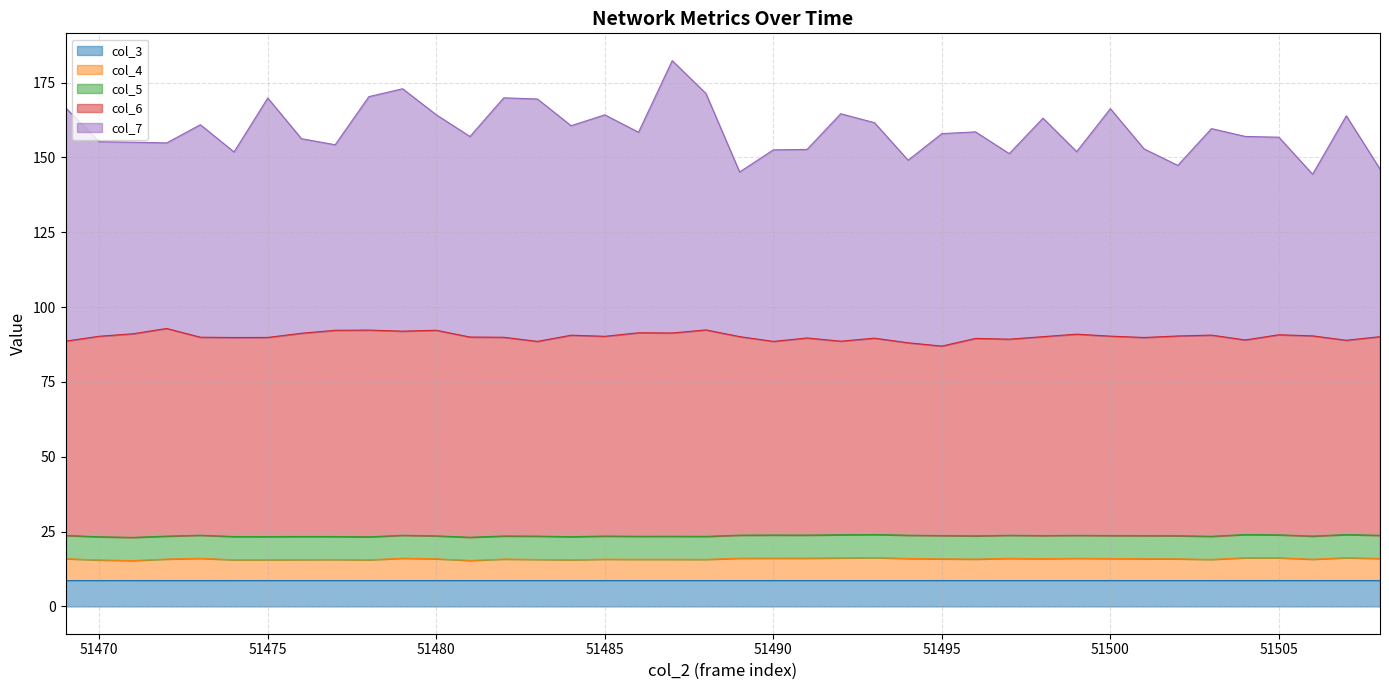

What is the maximum value for col_3?

8.7